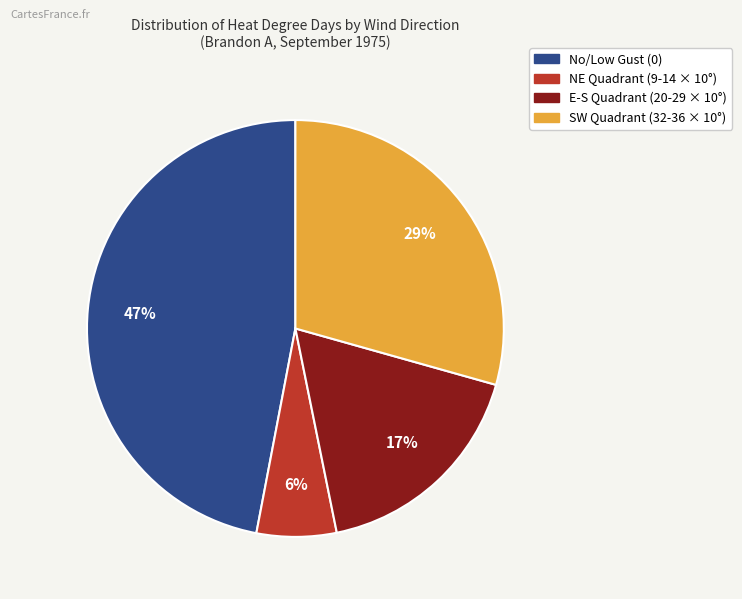

Is there any slice that represents more than half of the pie?

No